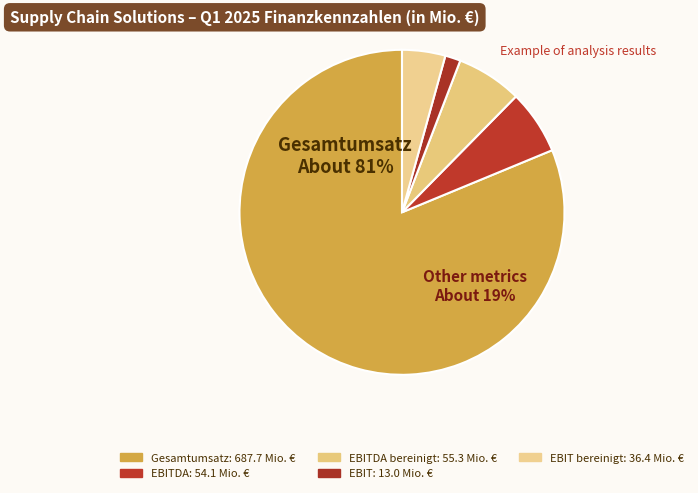

To the nearest percent, what is the average slice percentage?

20%